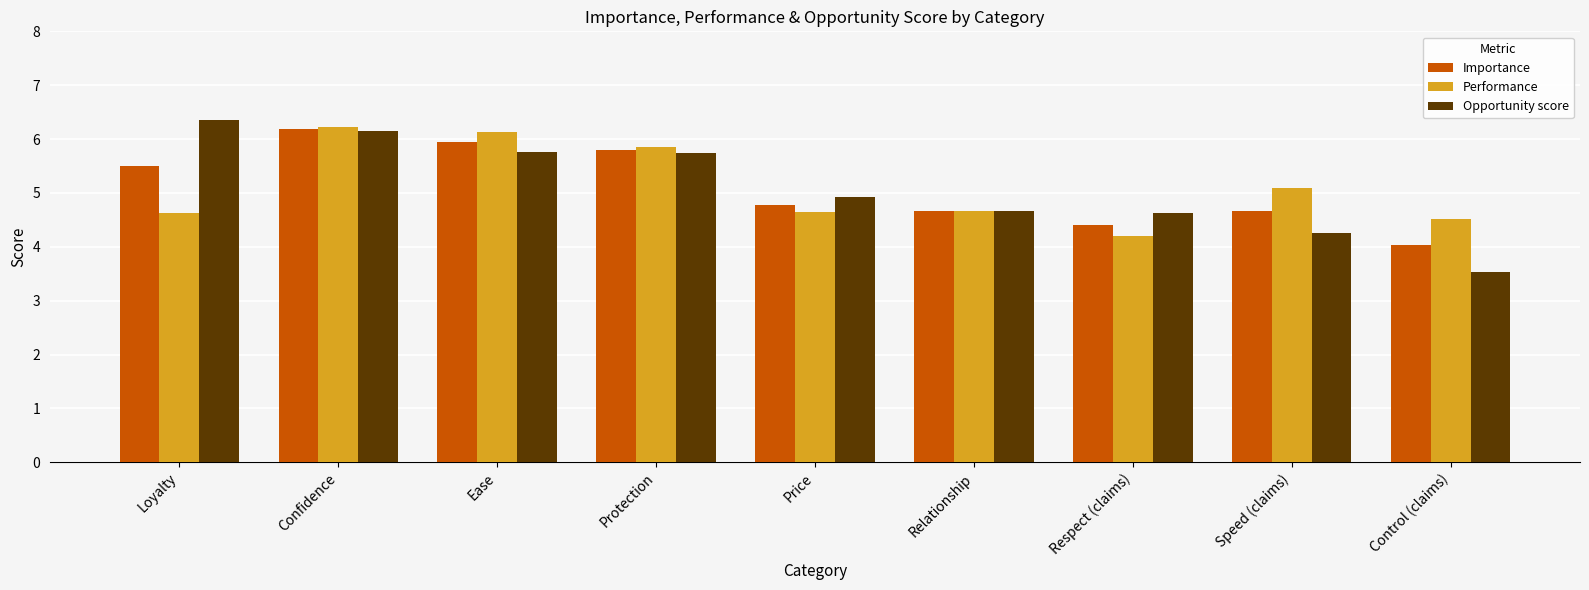

Rank the series by their average value, from lowest to highest.

Performance, Importance, Opportunity score